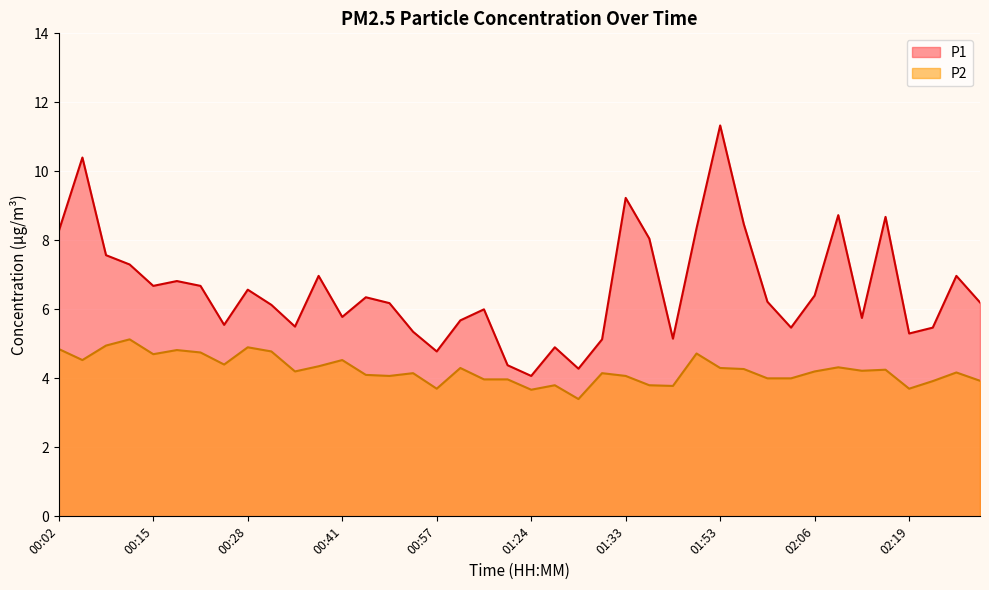

What is the total value across all series at 02:27?

11.1